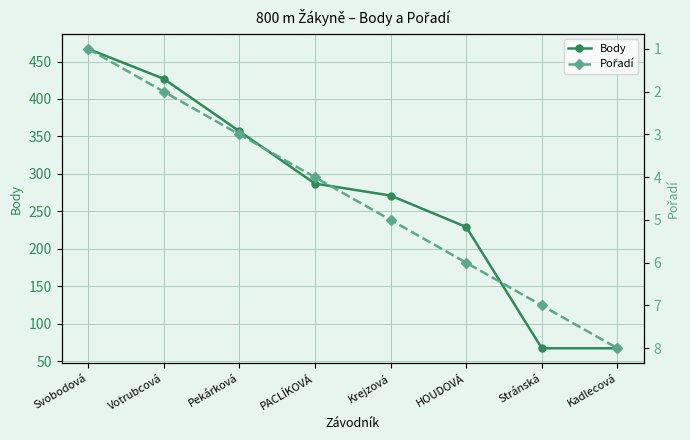

Is the value of Pořadí at HOUDOVÁ greater than the value of Body at Svobodová?

No